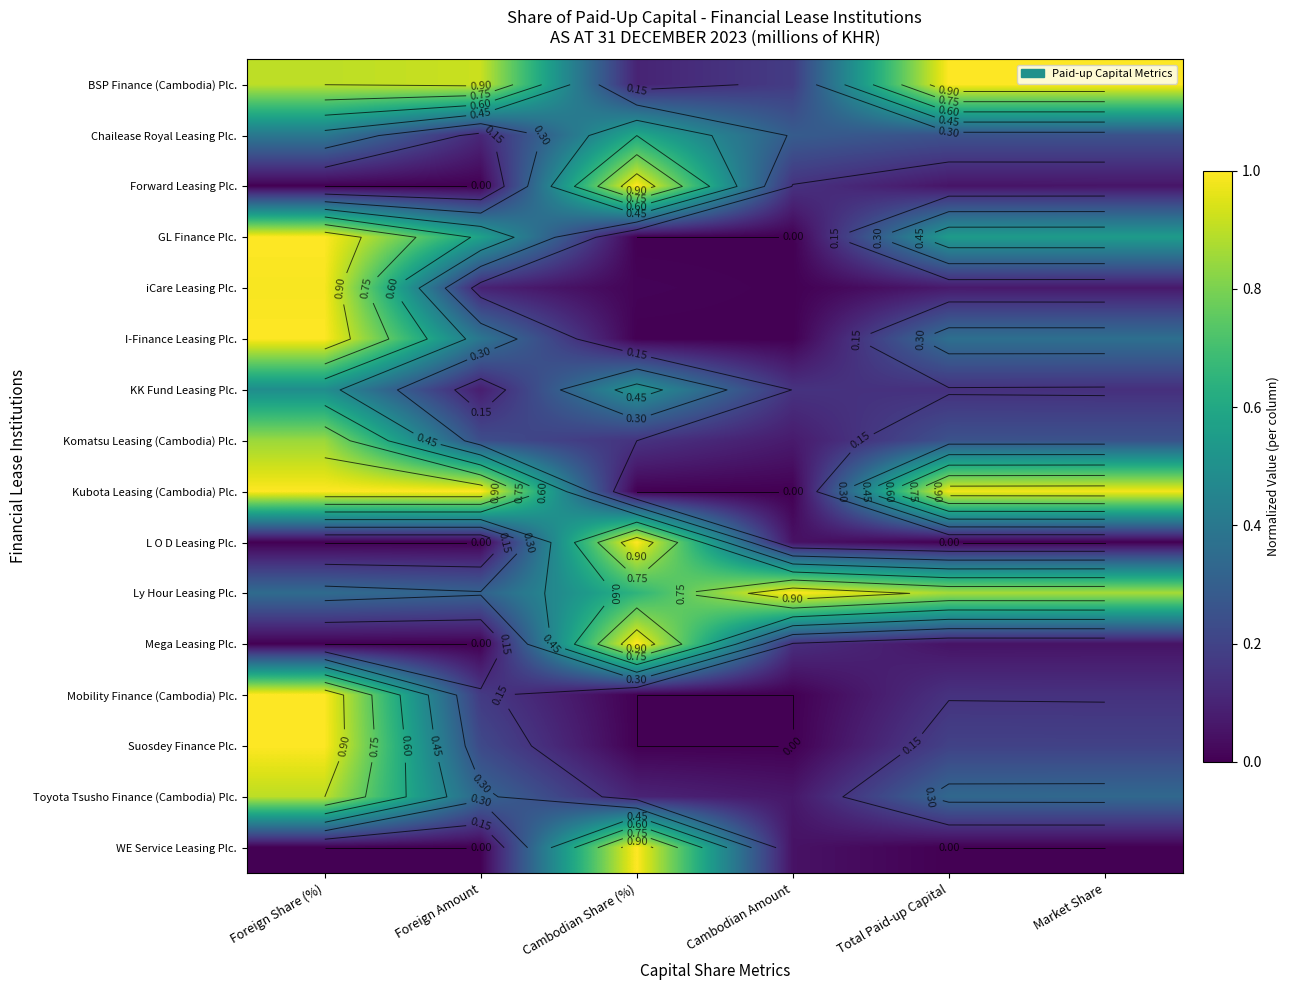

Rank the series at Cambodian Amount from highest to lowest value.

Ly Hour Leasing Plc., Chailease Royal Leasing Plc., BSP Finance (Cambodia) Plc., KK Fund Leasing Plc., Forward Leasing Plc., Mega Leasing Plc., Komatsu Leasing (Cambodia) Plc., Toyota Tsusho Finance (Cambodia) Plc., L O D Leasing Plc., WE Service Leasing Plc., iCare Leasing Plc., I-Finance Leasing Plc., GL Finance Plc., Kubota Leasing (Cambodia) Plc., Mobility Finance (Cambodia) Plc., Suosdey Finance Plc.